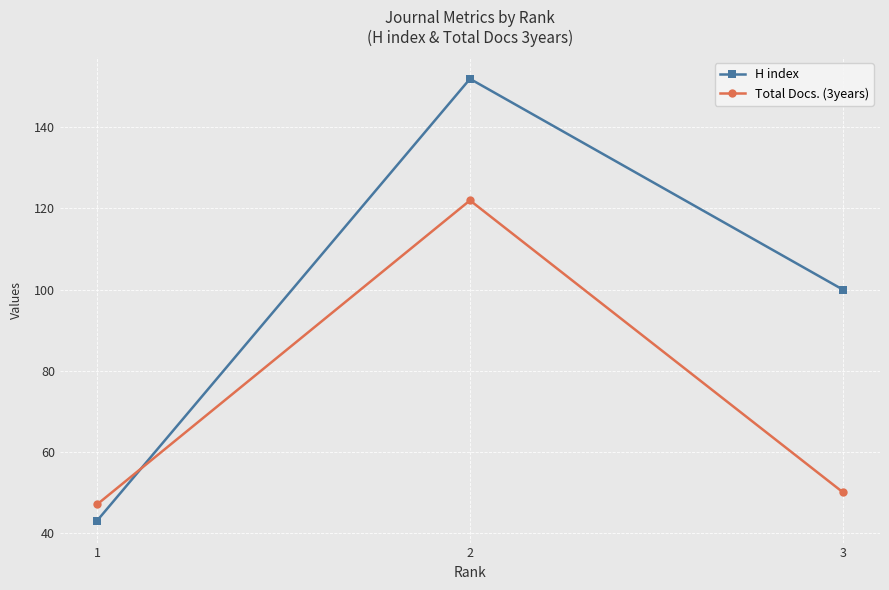

The Total Docs. (3years) series shows 122 at 2. True or false?

True